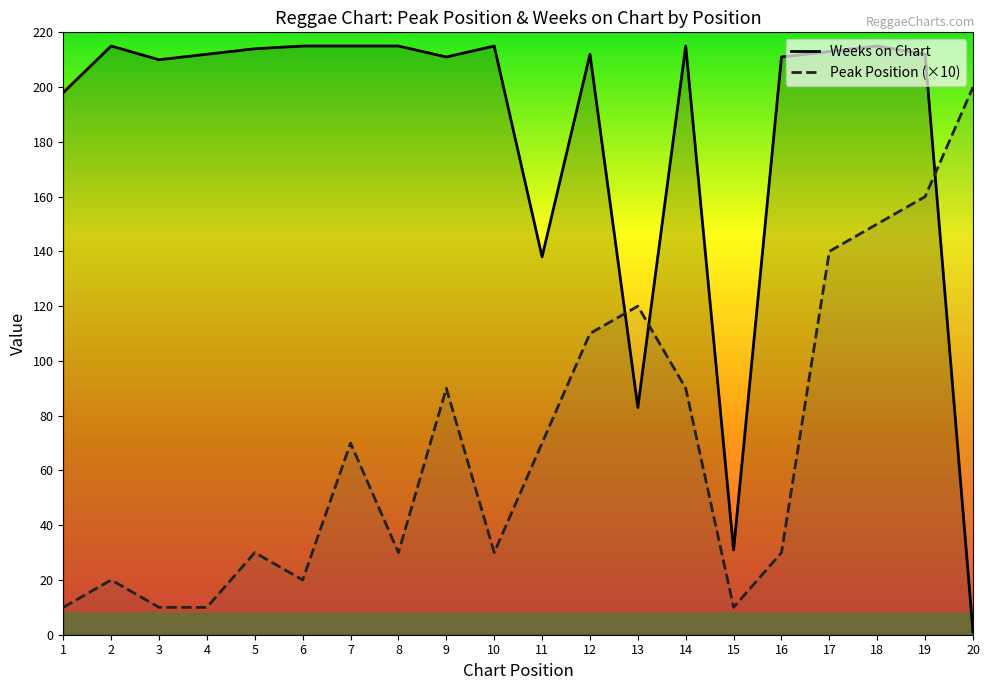

At which label is Weeks on Chart closest to 108?

13